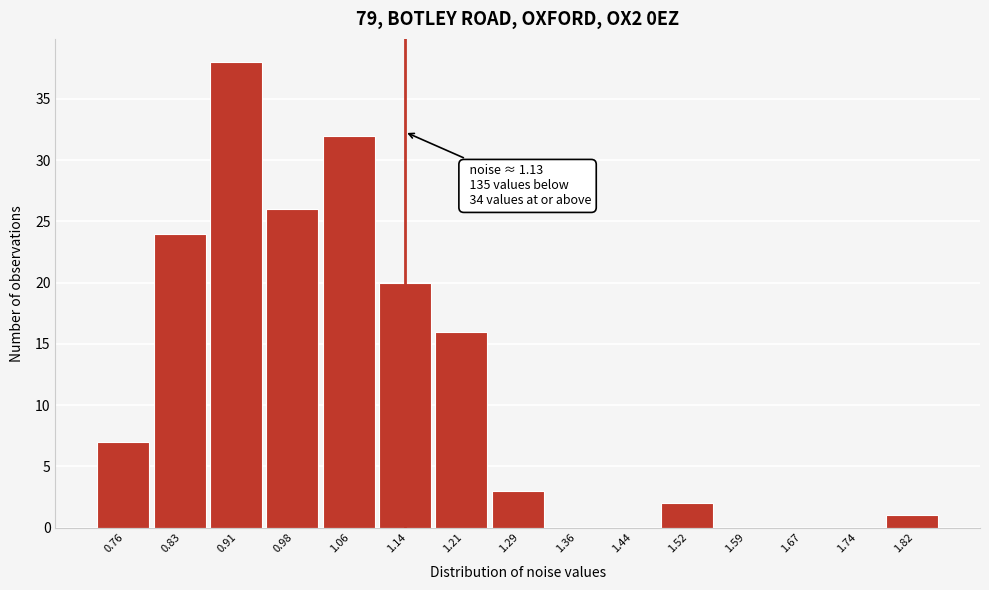

Which range on the x-axis has the tallest bar?

0.87 to 0.95